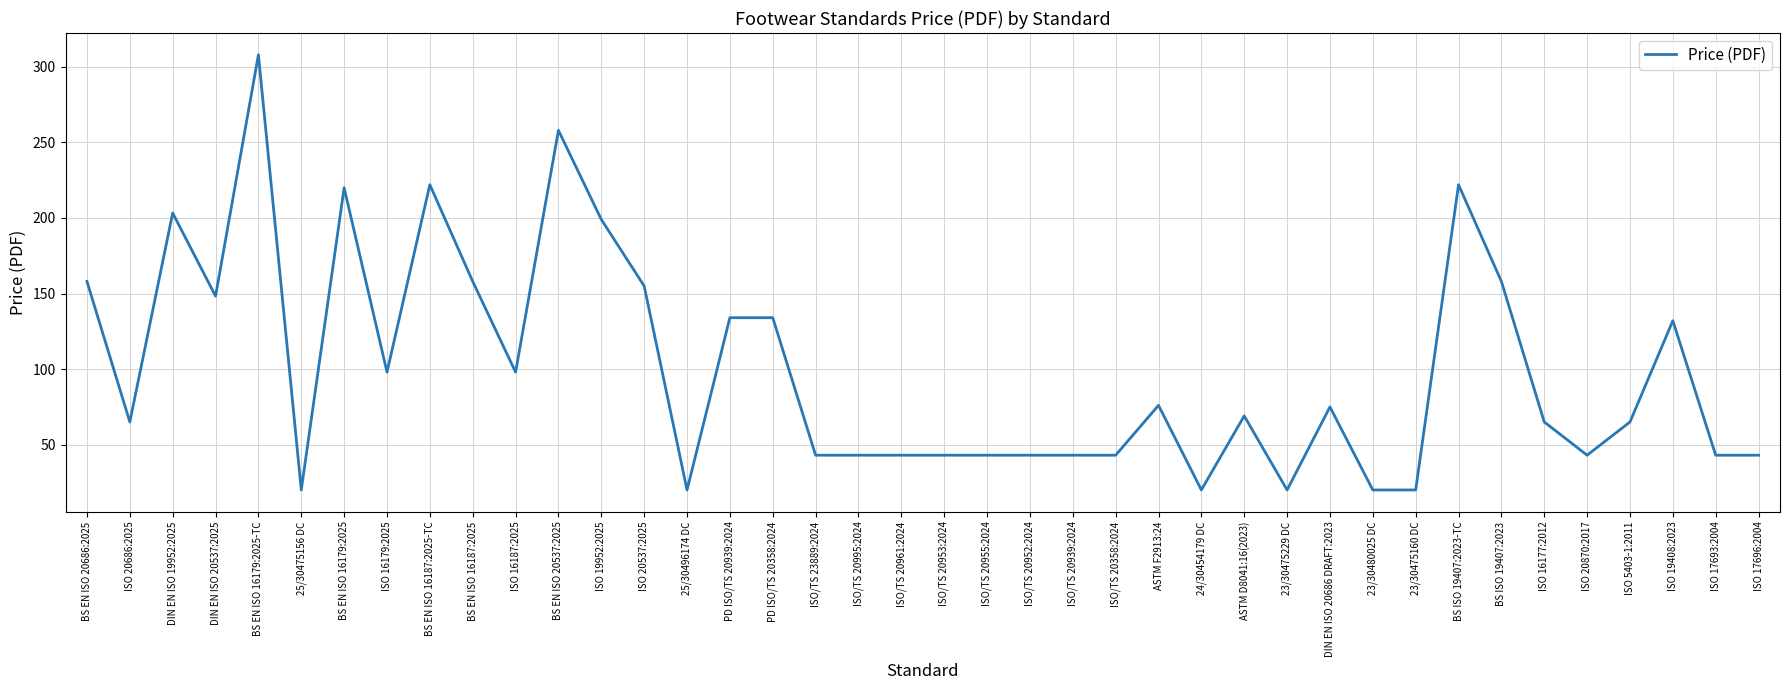

What is the difference between the maximum and minimum values?

288.0